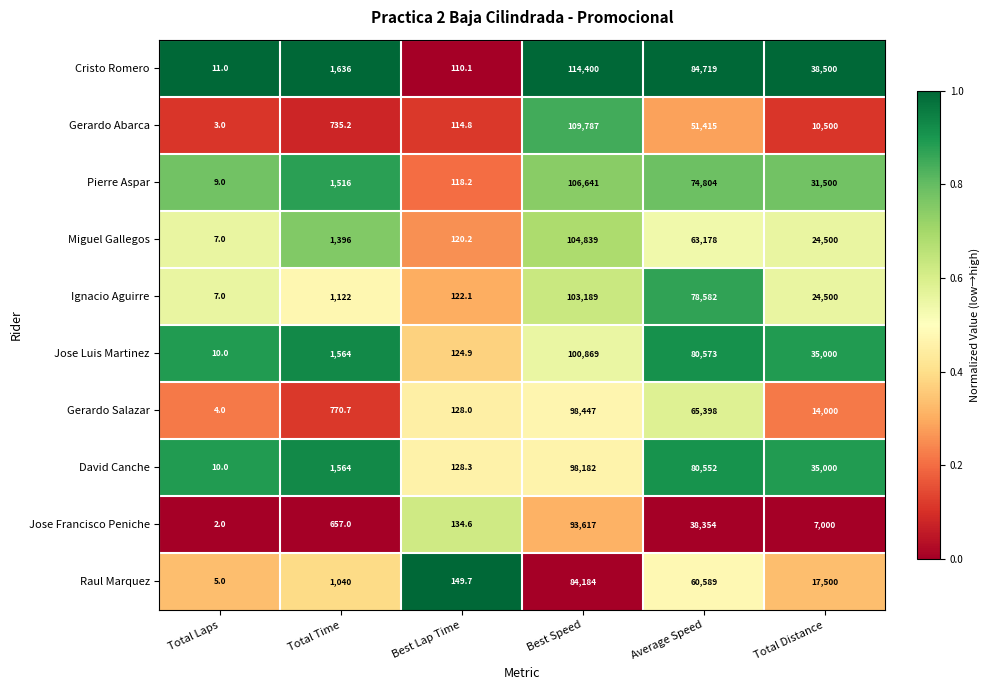

List the series in order of their peak value, lowest first.

Raul Marquez, Jose Francisco Peniche, David Canche, Gerardo Salazar, Jose Luis Martinez, Ignacio Aguirre, Miguel Gallegos, Pierre Aspar, Gerardo Abarca, Cristo Romero